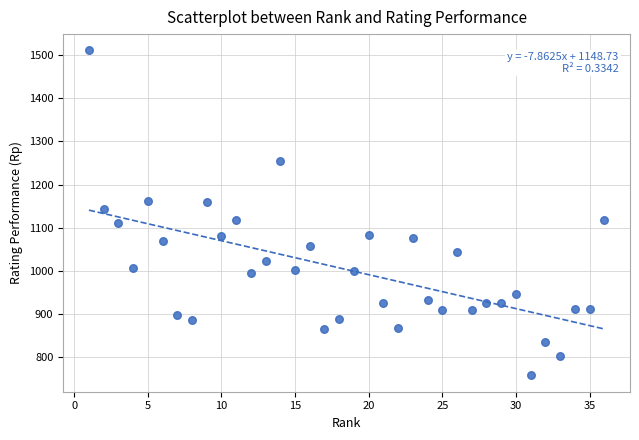

What is the range of Y values (max minus min)?

753